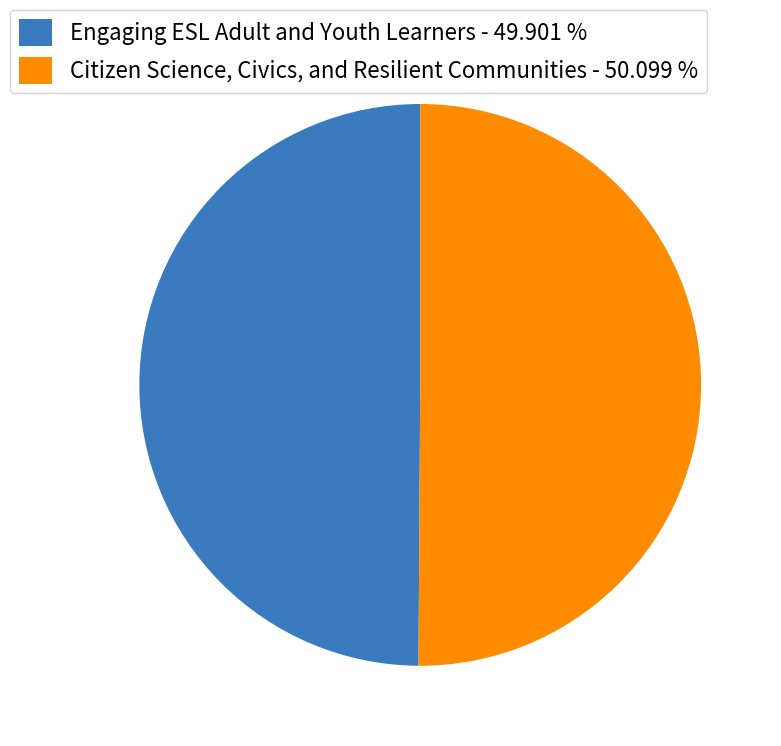

Approximately how many times larger is the value at Citizen Science, Civics, and Resilient Communities - 50.099 % compared to Engaging ESL Adult and Youth Learners - 49.901 %?

1.0